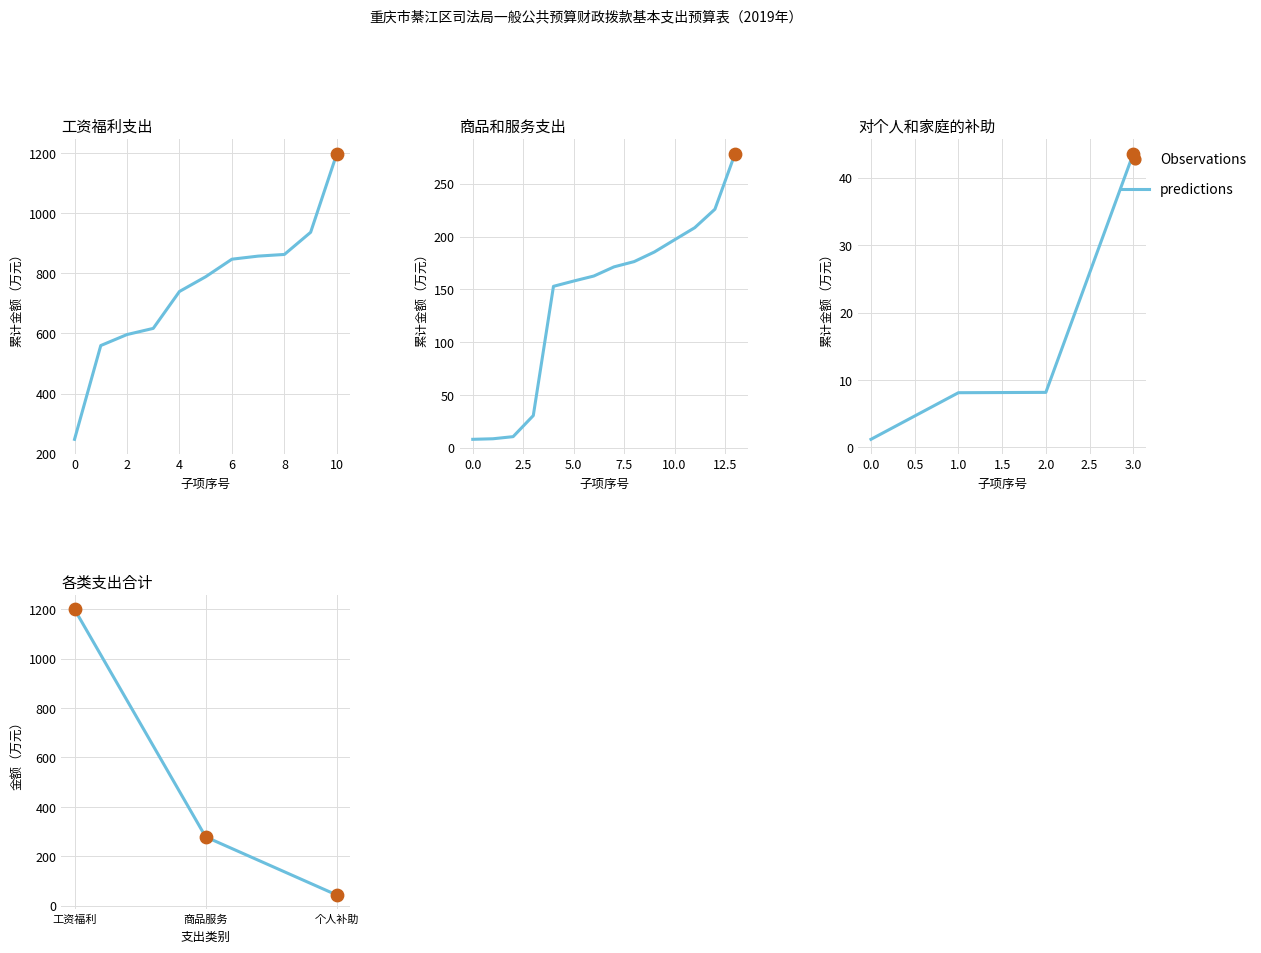

What are all the series names shown in the legend?

predictions, Observations